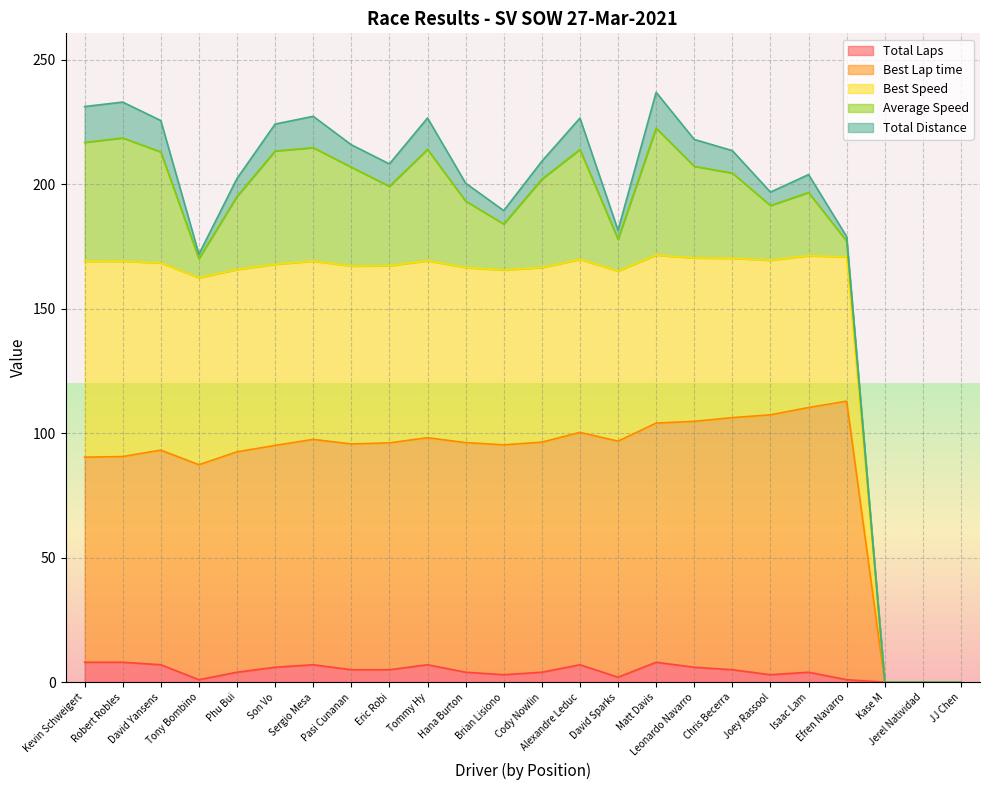

What is the highest value of the Total Laps series?

8